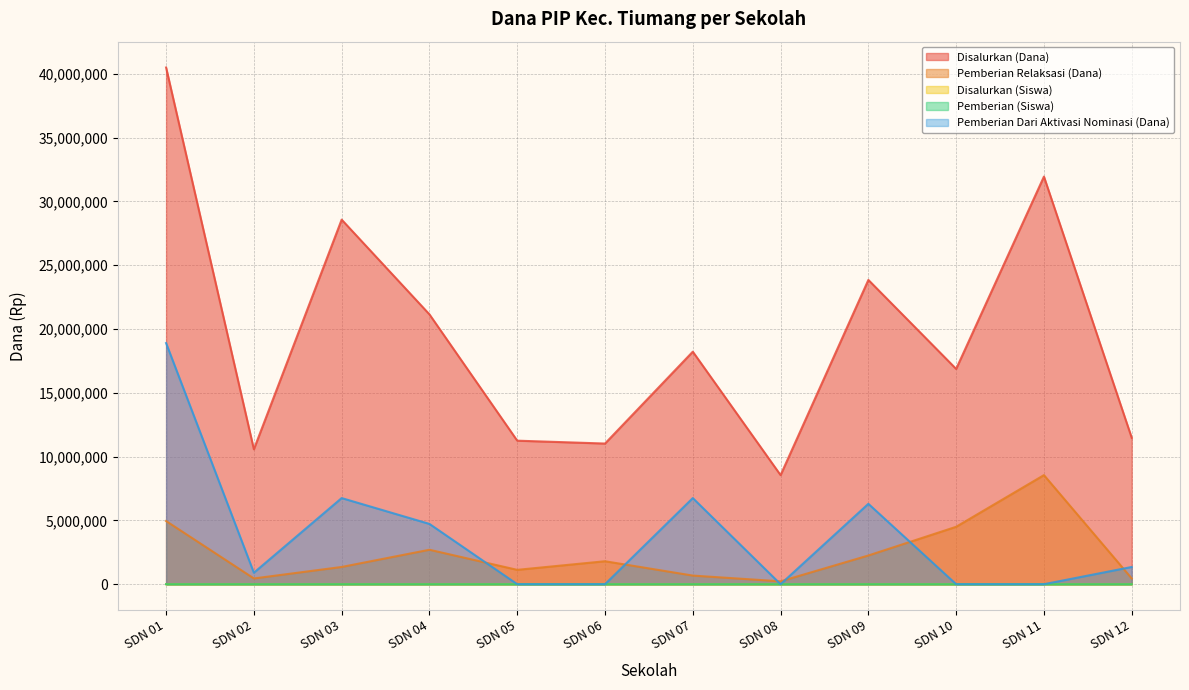

True or false: Pemberian Relaksasi (Dana) and Disalurkan (Dana) cross at least once.

False